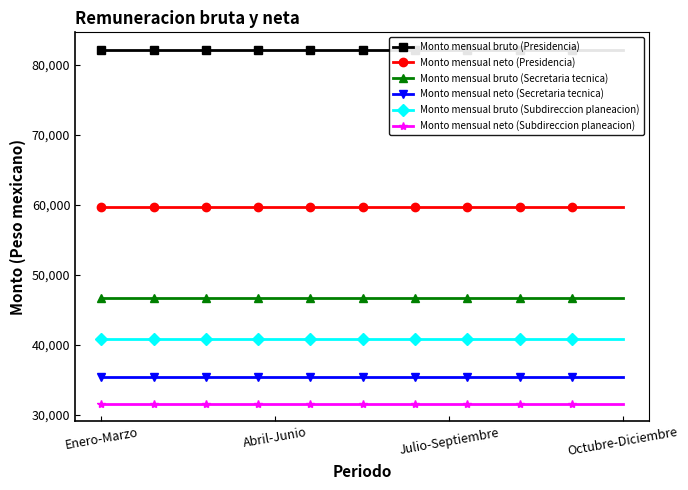

What position from the left is Abril-Junio?

2